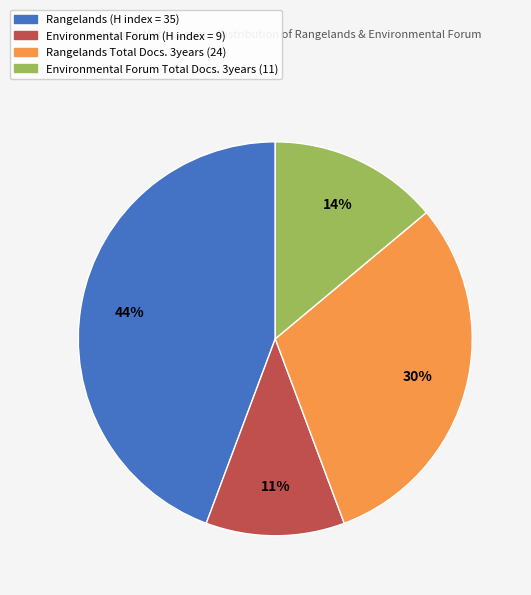

Count the number of slices in the pie.

4